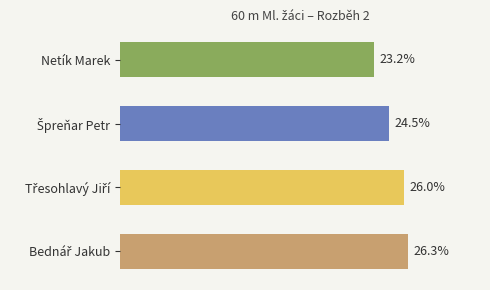

Which category has the lowest value across all series?

Netík Marek